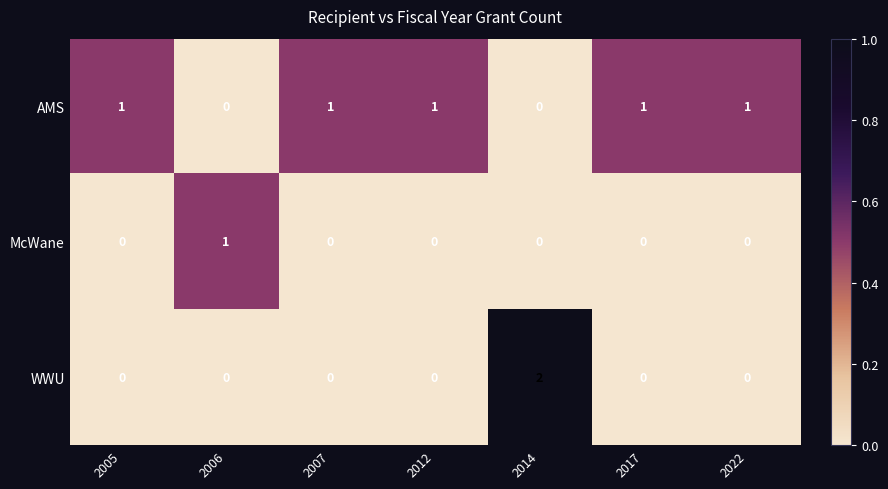

Which category has the highest value across all series?

2014